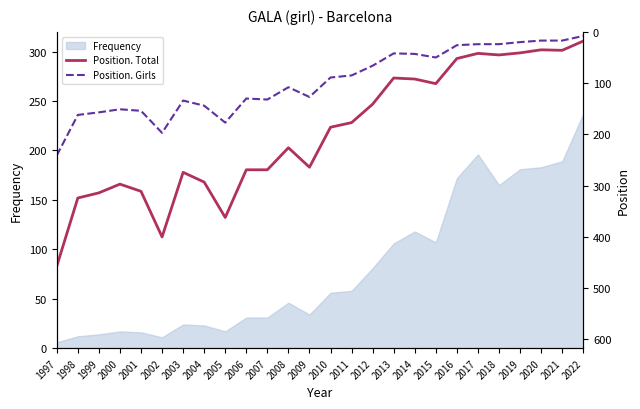

At which category is the sum across all series the highest?

1997